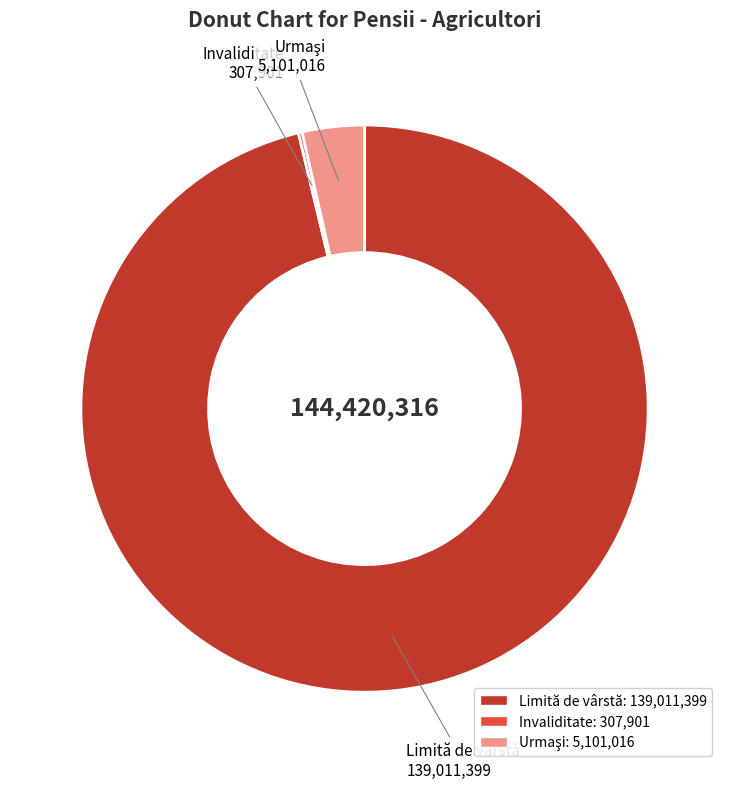

What is the largest slice in the pie chart?

Limită de vârstă